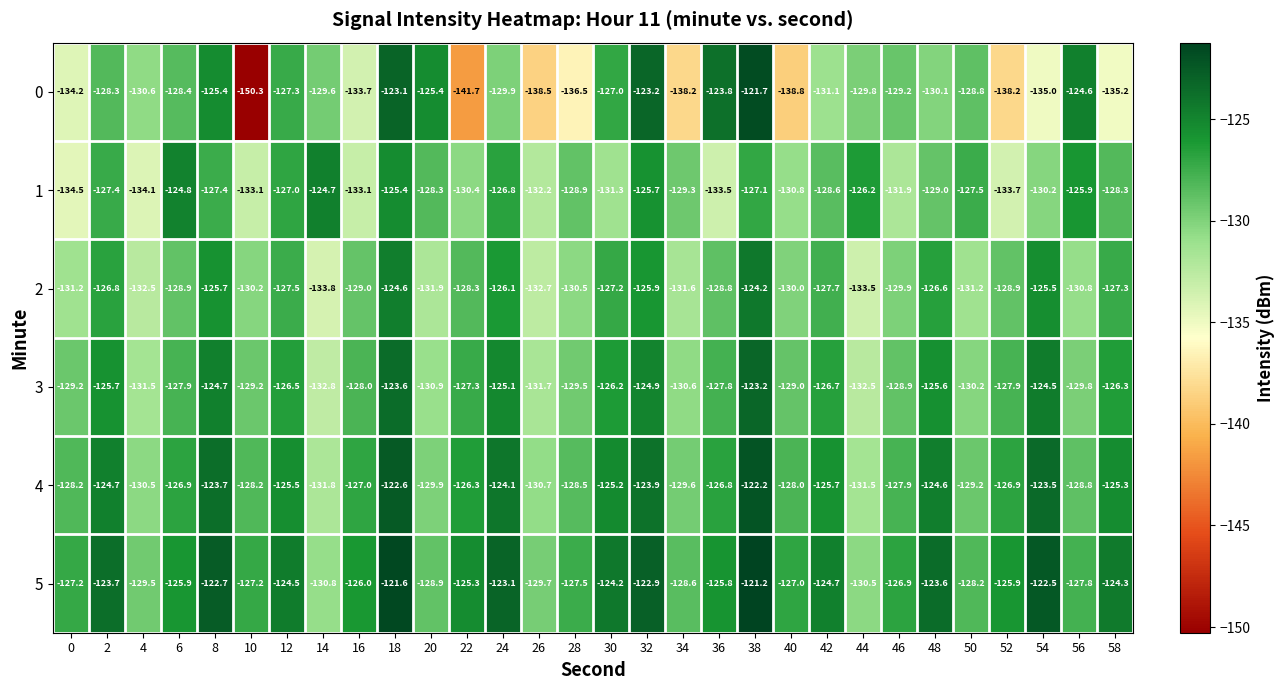

How many categories are shown in the chart?

30